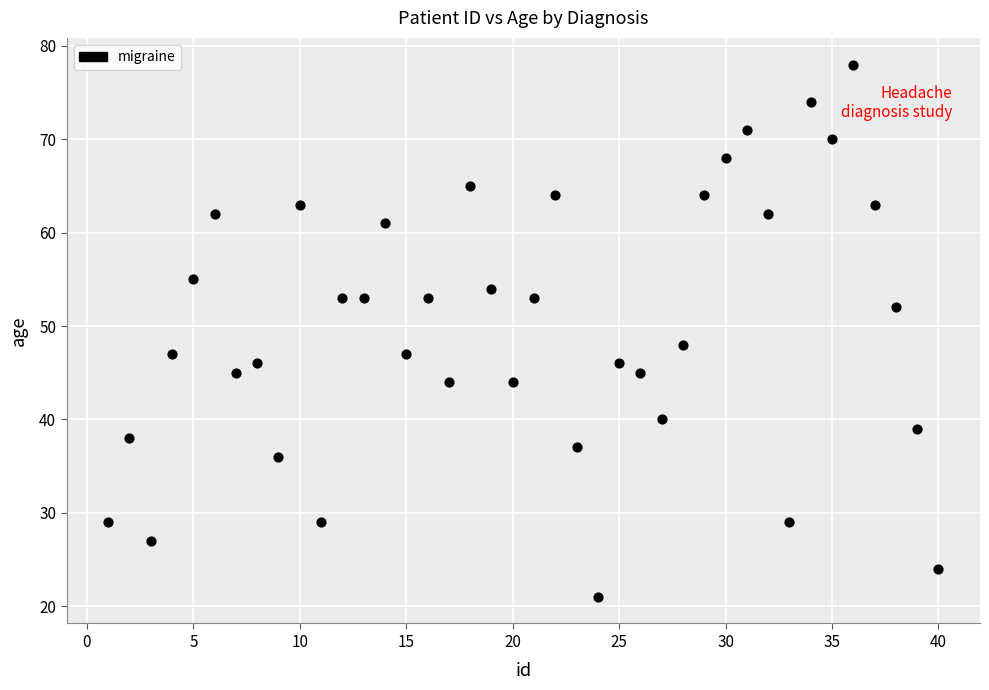

What is the range of X values (max minus min)?

39